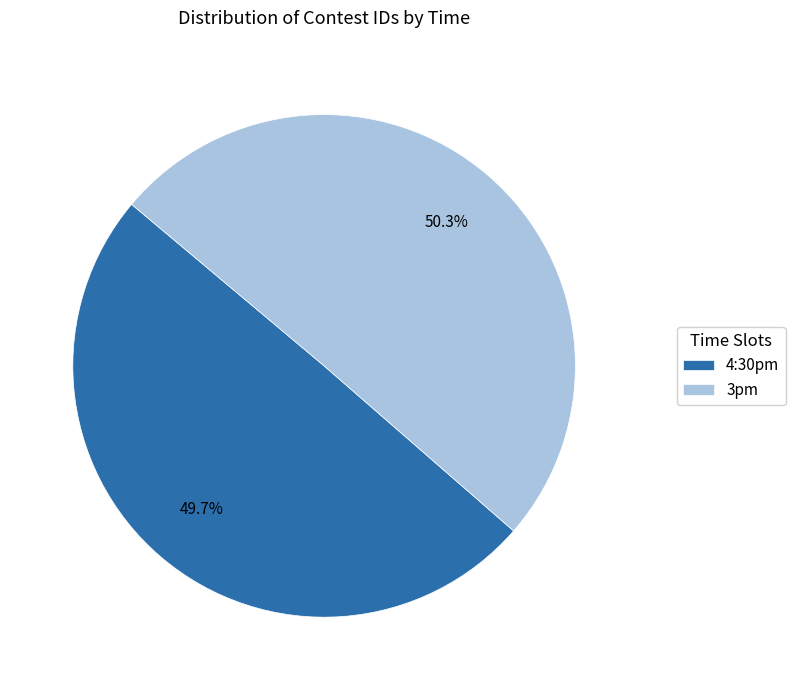

Does any single category account for the majority?

Yes